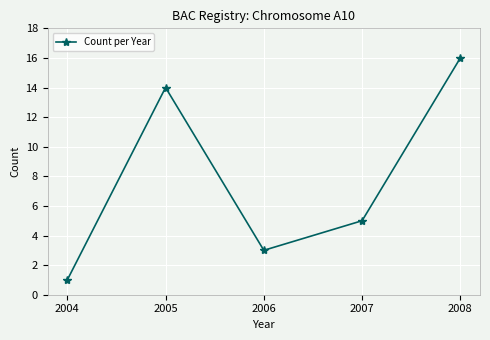

Reading right to left, what are all the values shown in this chart?

2008=16	2007=5	2006=3	2005=14	2004=1